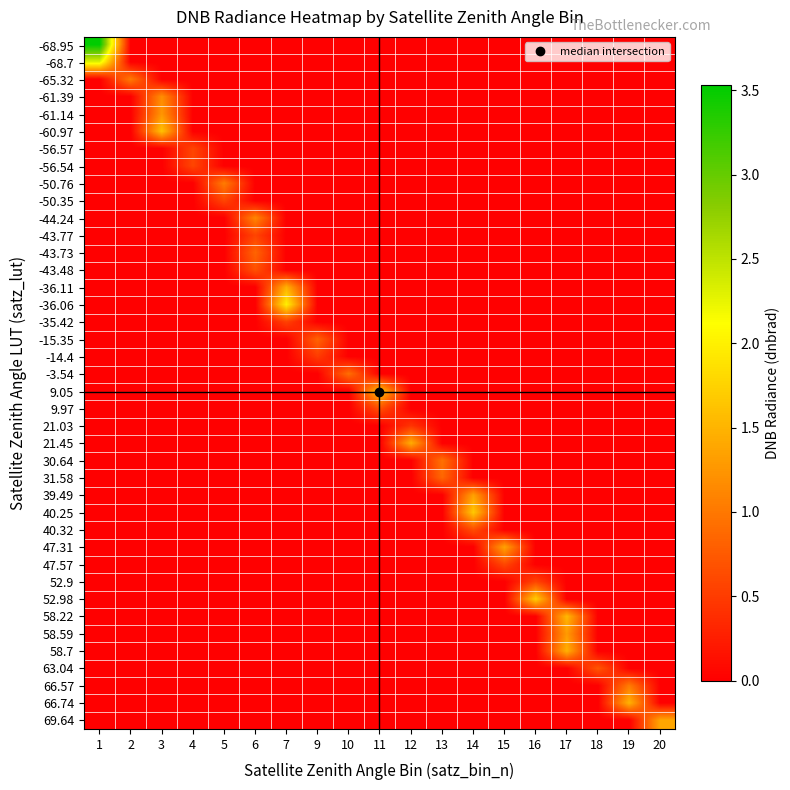

Which has a higher value, 20 or 14?

20